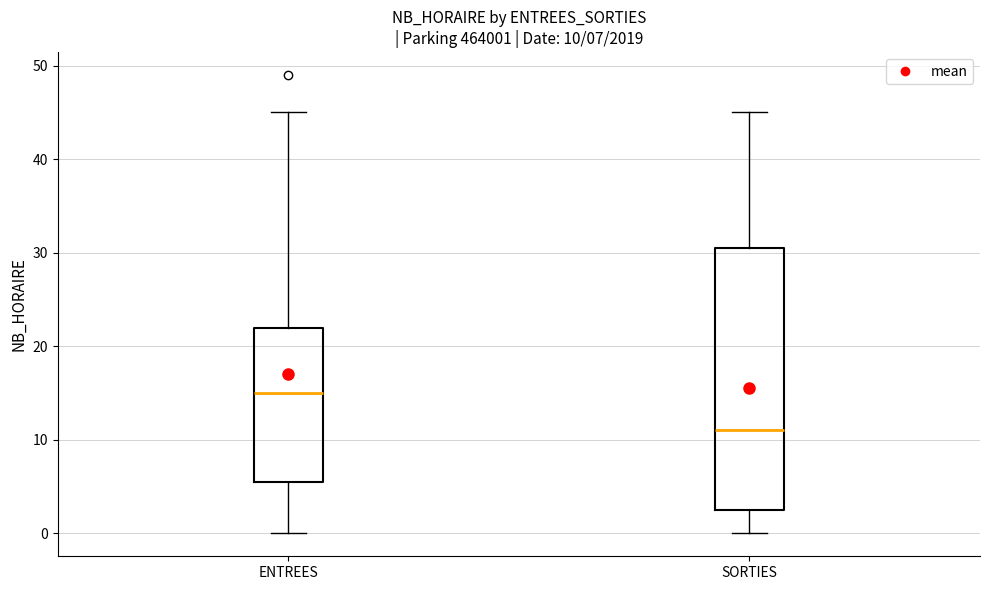

Which box's median line is the highest?

ENTREES